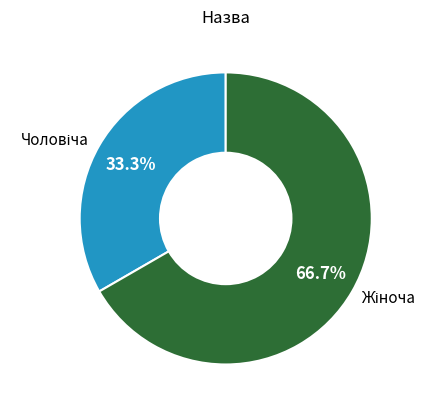

To the nearest percent, what is the difference between the largest and smallest slice percentages?

33%